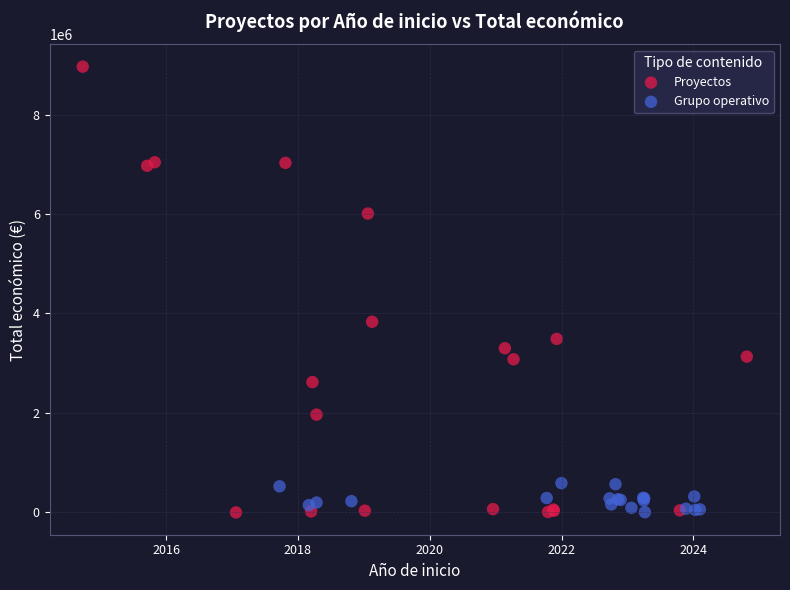

Which series has the largest Y range (max minus min)?

Proyectos